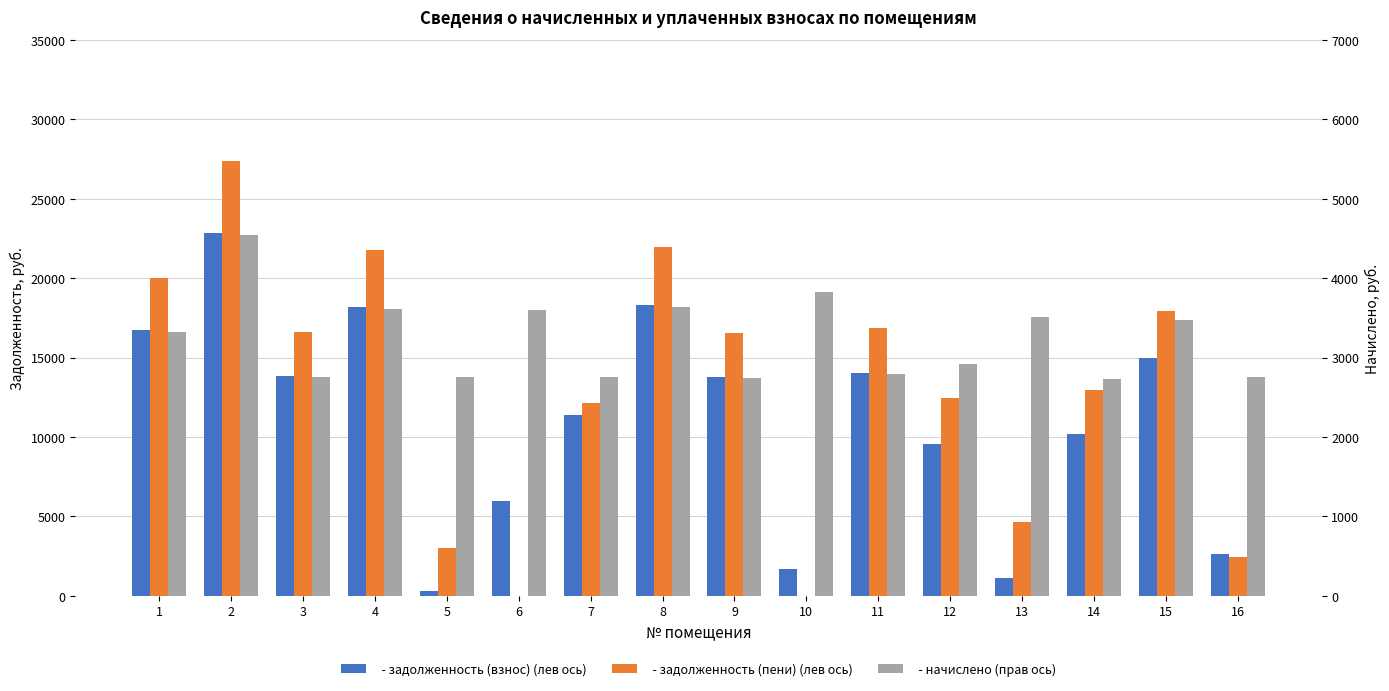

Rank the series by their maximum value, from lowest to highest.

начислено, задолженность (взнос), задолженность (пени)